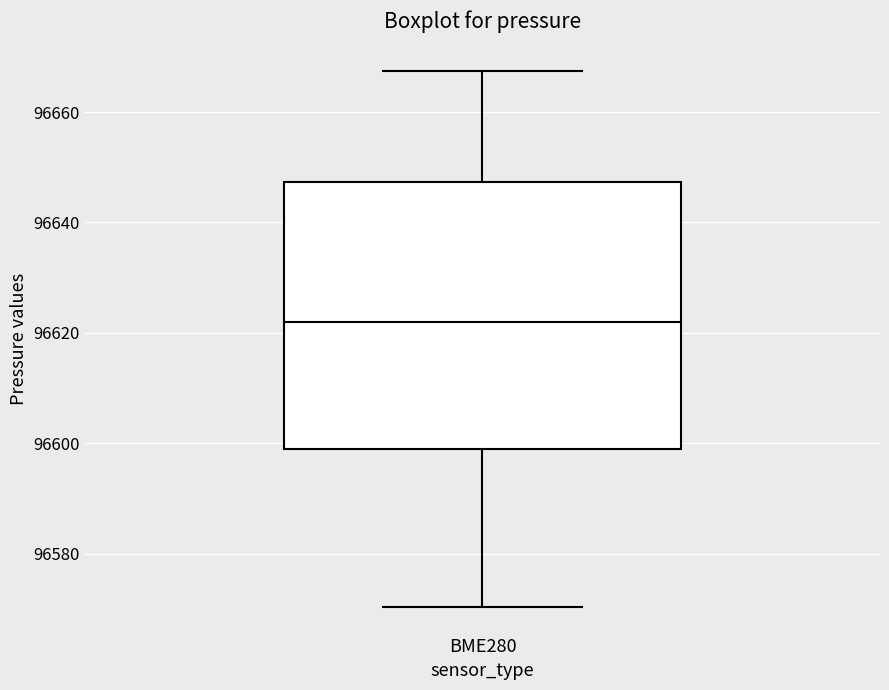

Transcribe this box plot: give where the median line is, the range the box spans, and where the two whiskers end, as read against the y-axis. The values are not printed on the chart, so give them approximately, as read against the axis.

median 96622, box 96600 to 96648, whiskers 96570 to 96668